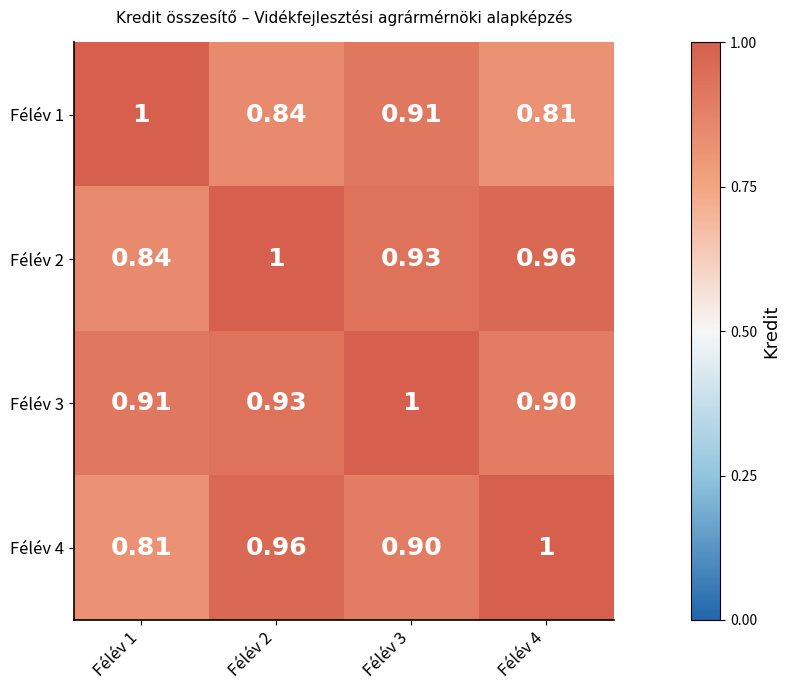

Is the value of Félév 4 at Félév 4 greater than the value of Félév 2 at Félév 4?

Yes